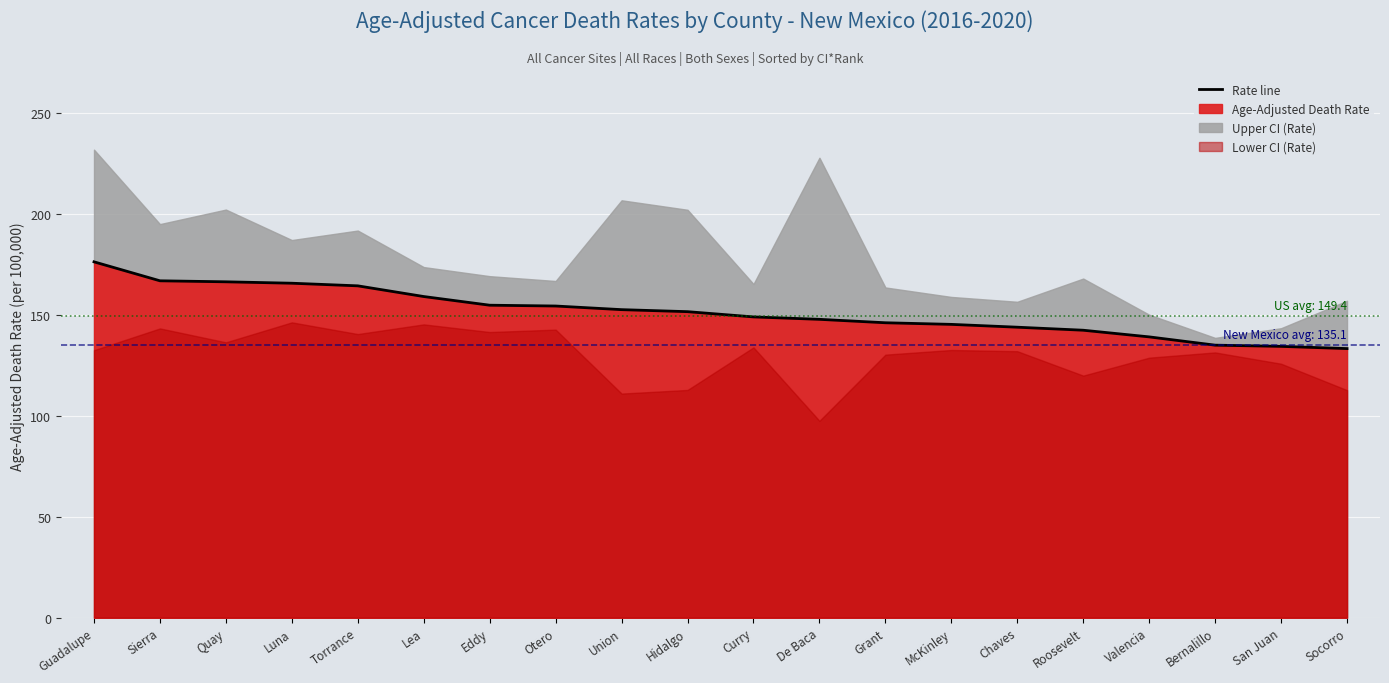

What is the smallest value displayed?

133.4